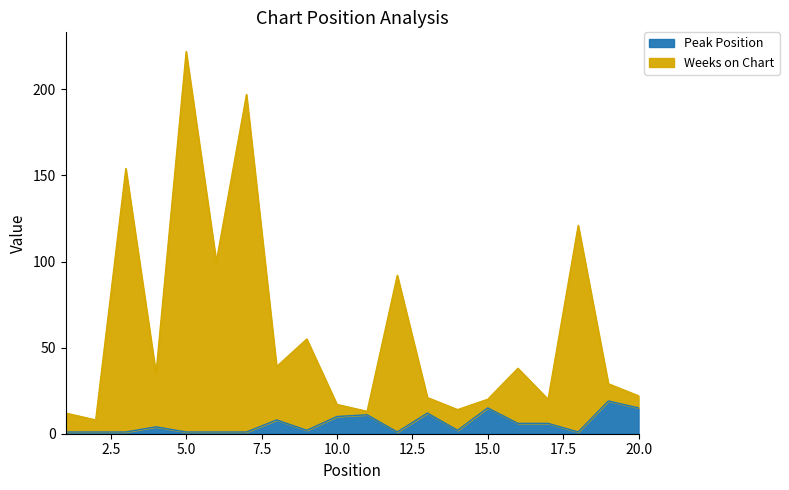

Is the value of Peak Position at 9 greater than the value of Weeks on Chart at 13?

No